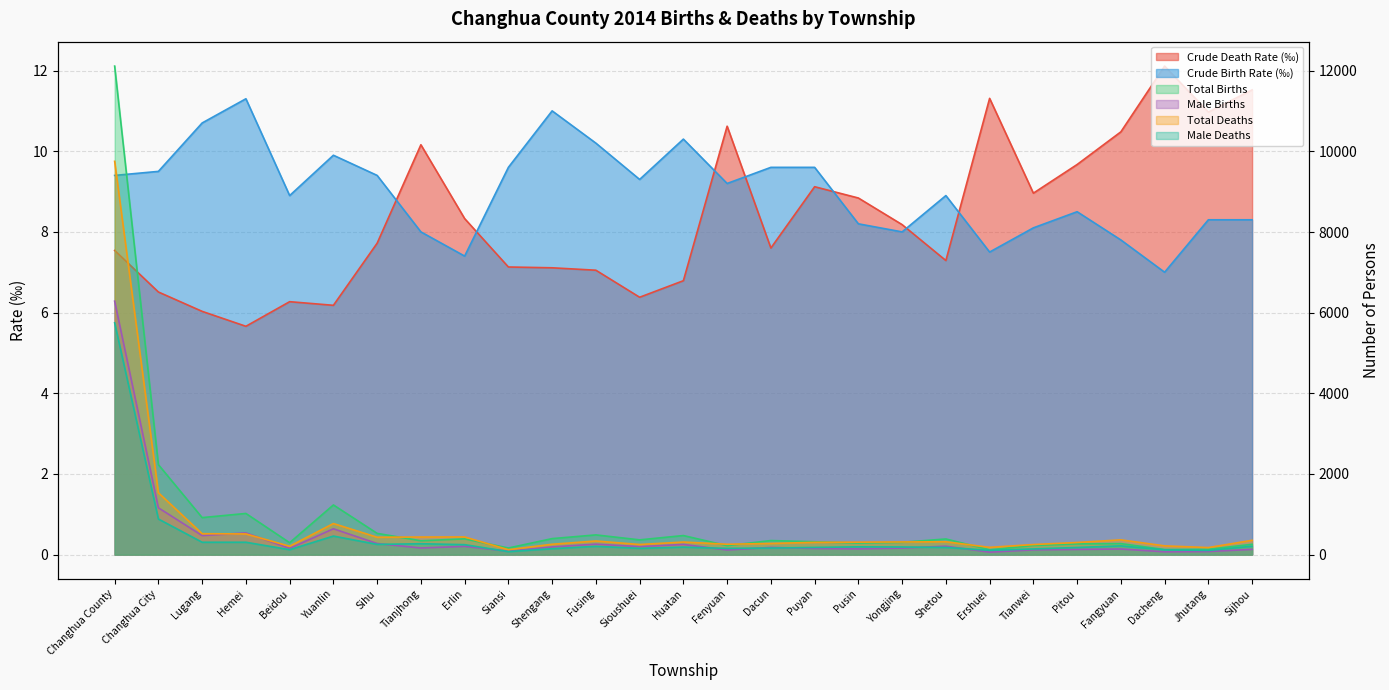

What is the sum of all Total Births values?

24232.0